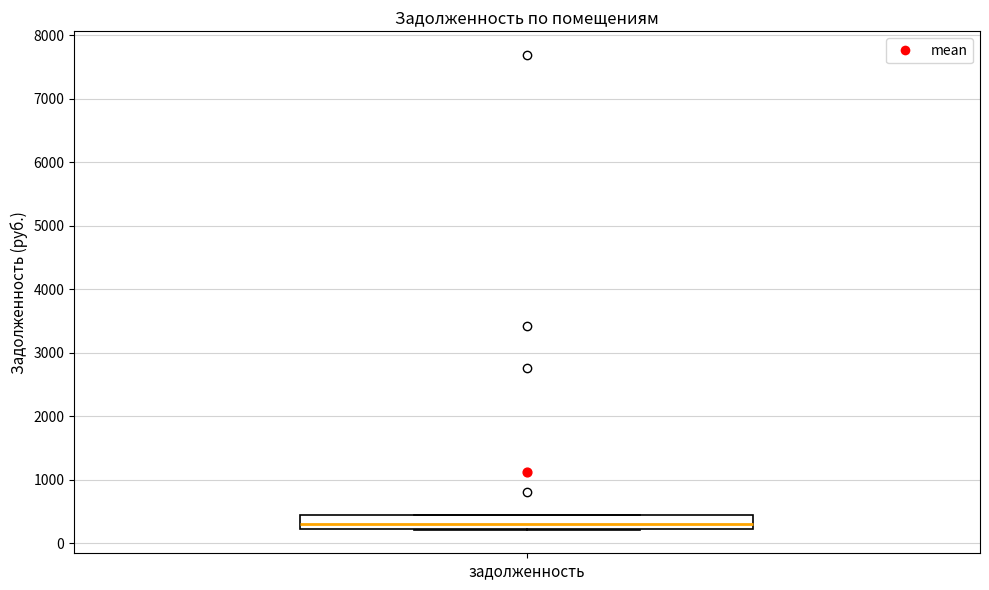

Where is the lower edge of the box for задолженность on the y-axis? The values are not printed on the chart, so give them approximately, as read against the axis.

200